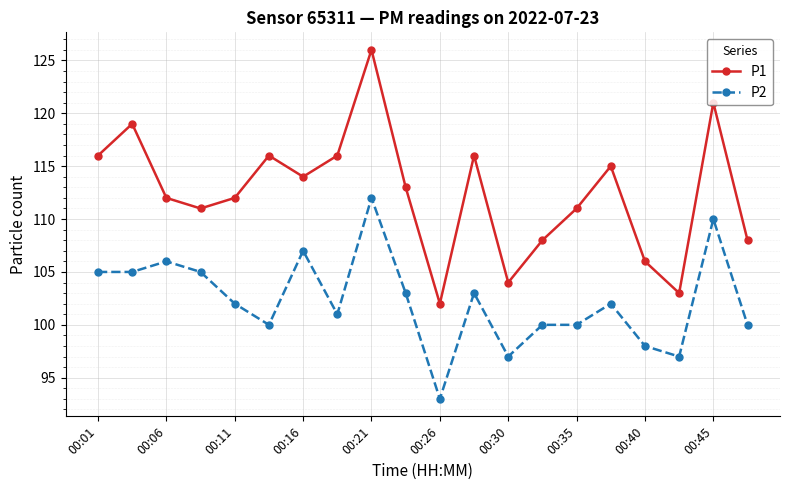

What is the sum of all P1 values?

2249